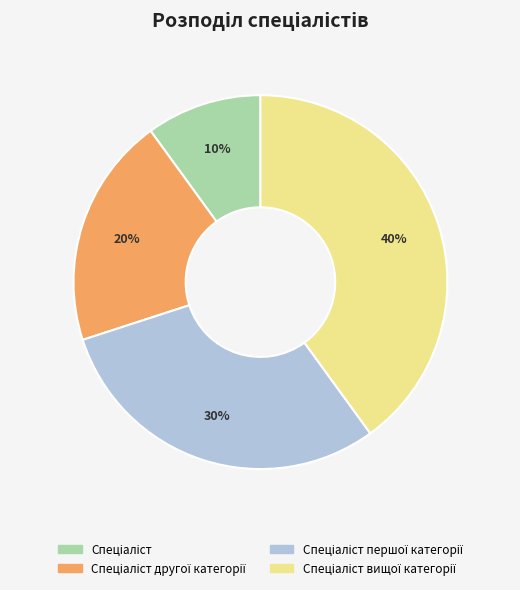

Is there a majority slice in this chart?

No